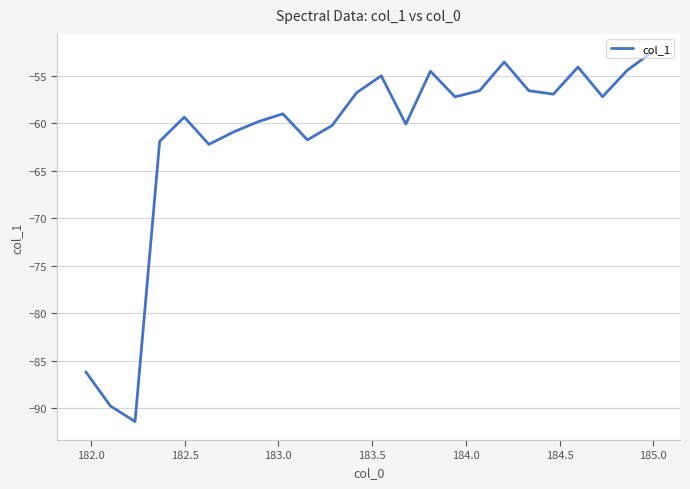

What is the difference between the maximum and minimum values?

38.9